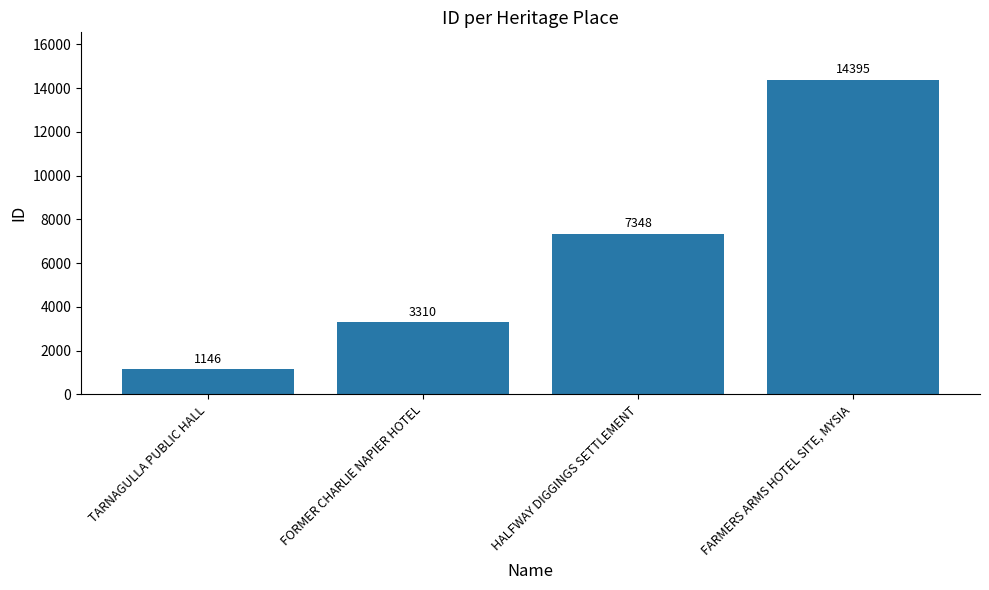

Where is the data nearest to the value 7770?

HALFWAY DIGGINGS SETTLEMENT